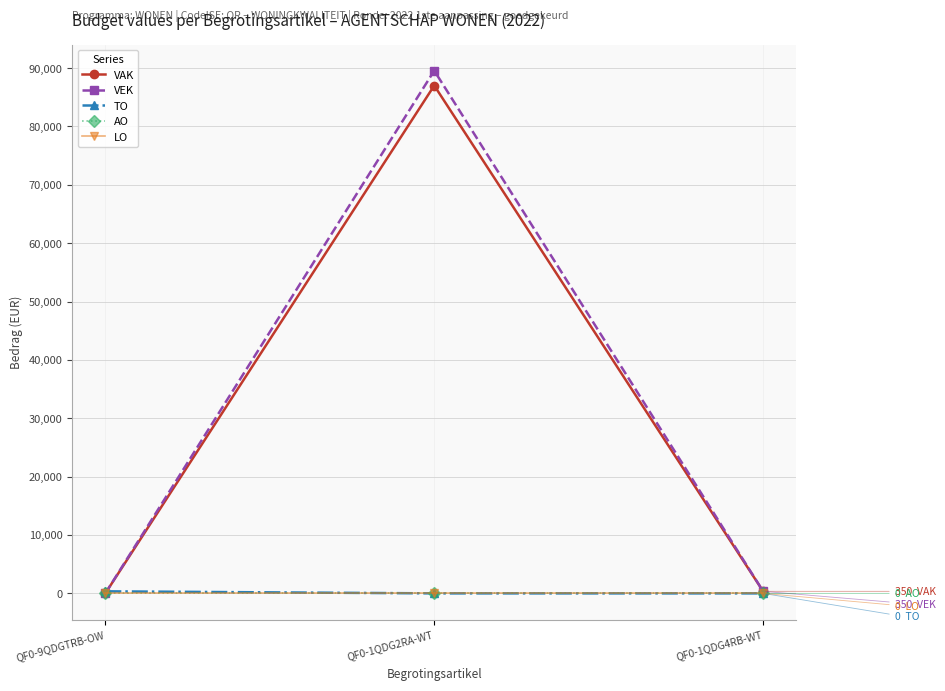

Reading left to right, what are all the values shown in this chart?

VAK: 0	87001	350
VEK: 0	89544	350
TO: 350	0	0
AO: 0	0	0
LO: 0	0	0